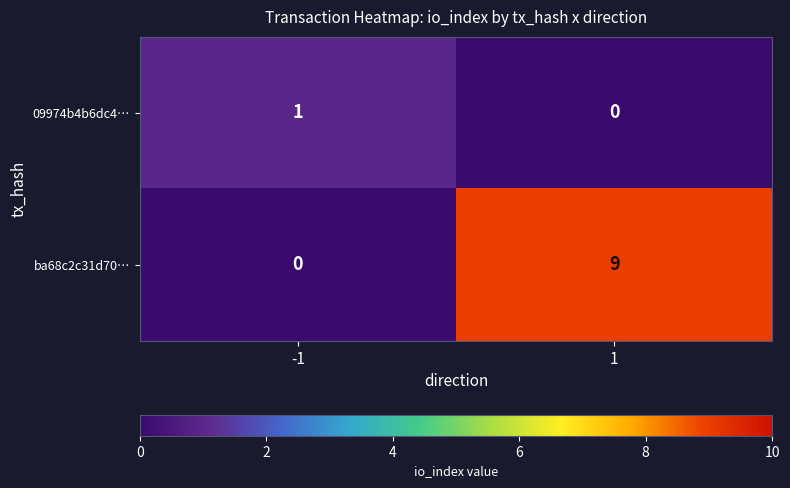

What is the maximum value shown in the chart?

9